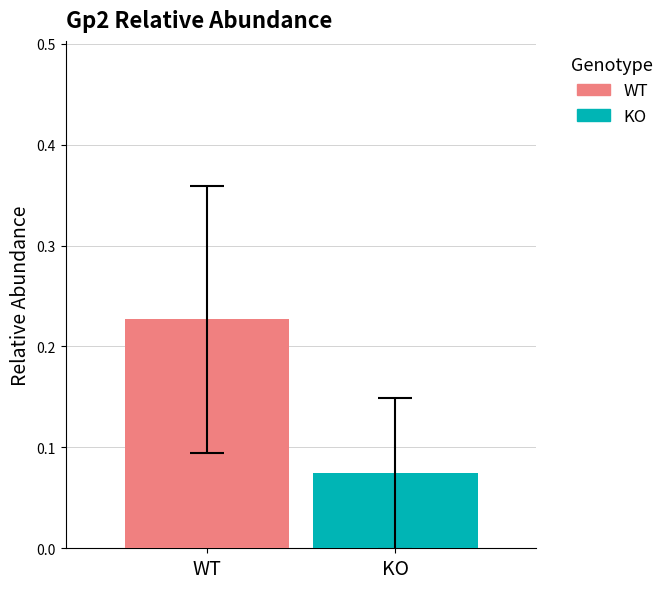

What is the value of the WT bar at the 6th from the left?

0.2